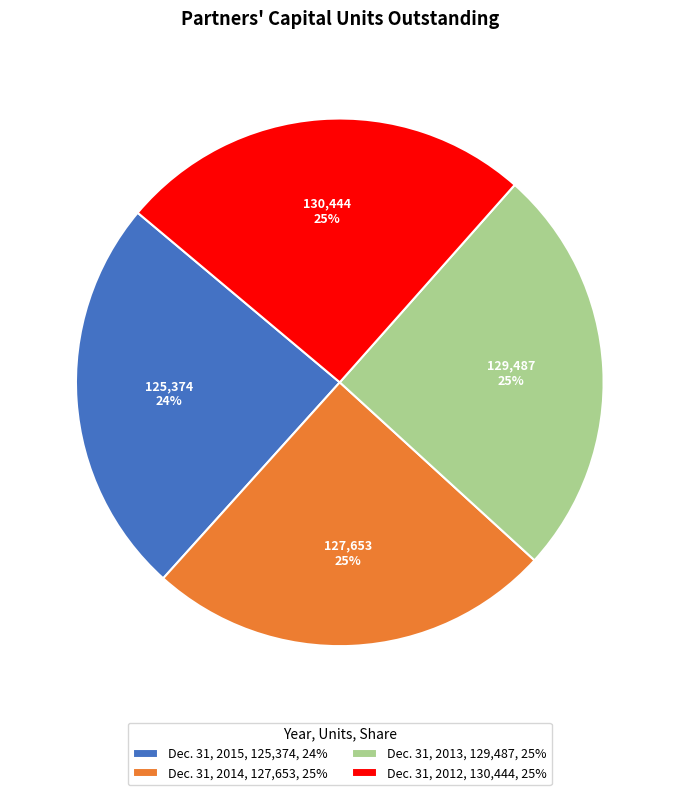

Between Dec. 31, 2012, 130,444, 25% and Dec. 31, 2015, 125,374, 24%, which is larger?

Dec. 31, 2012, 130,444, 25%